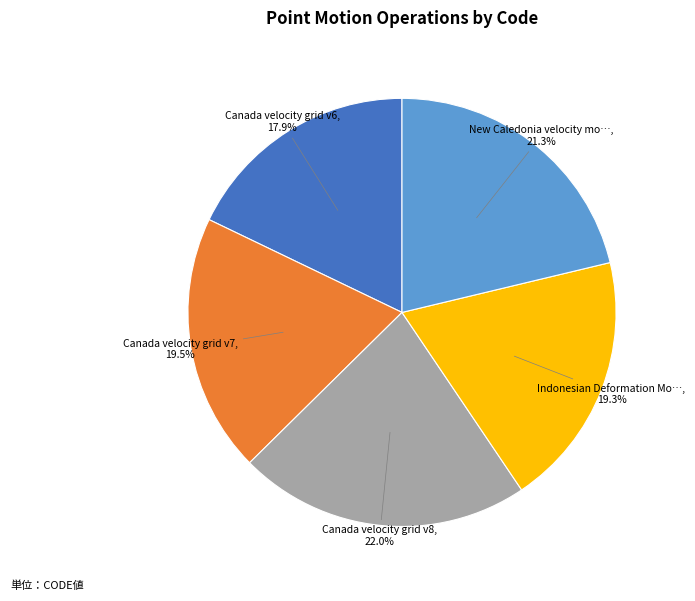

Is there a majority slice in this chart?

No